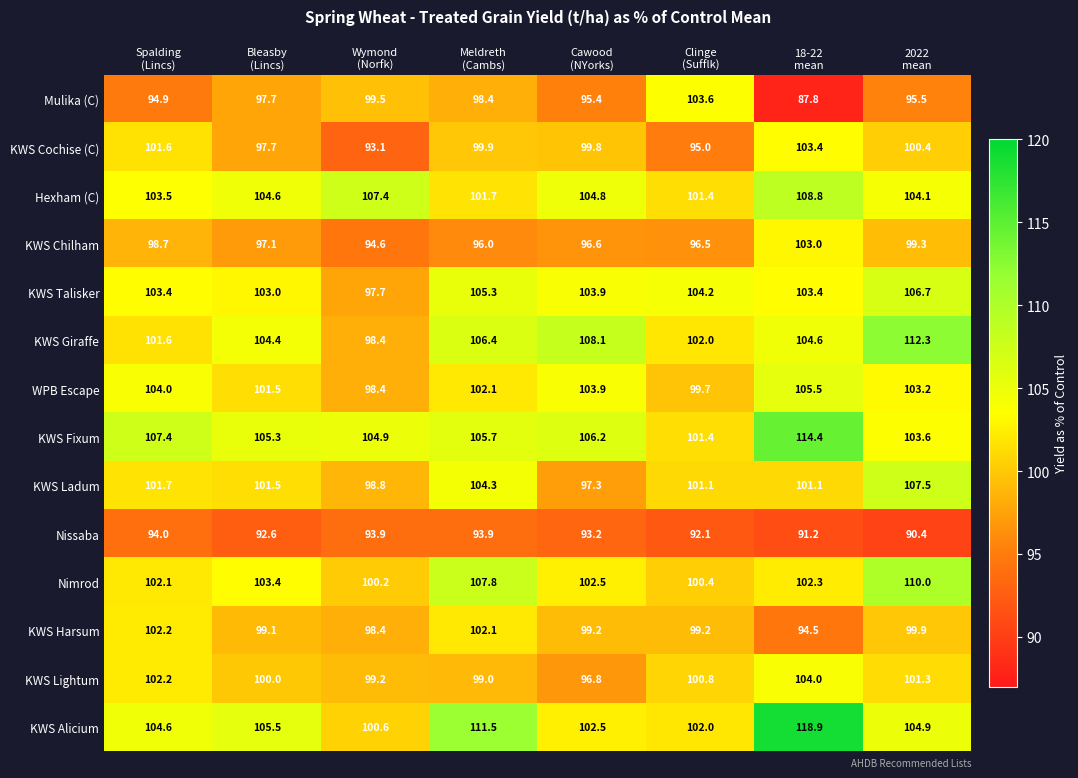

At how many categories does at least one series exceed 96?

8